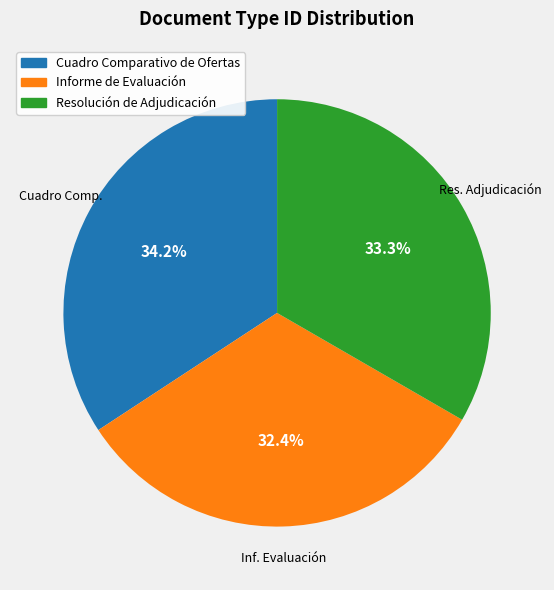

Does Informe de Evaluación account for over 50% of the chart?

No